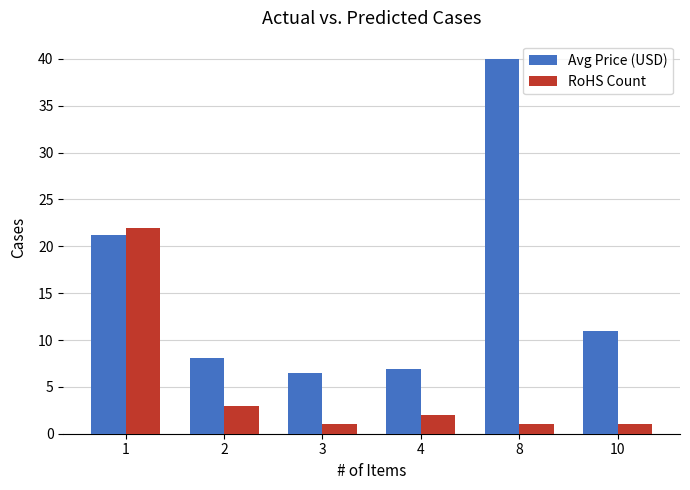

Which series has the largest total across all categories?

Avg Price (USD)